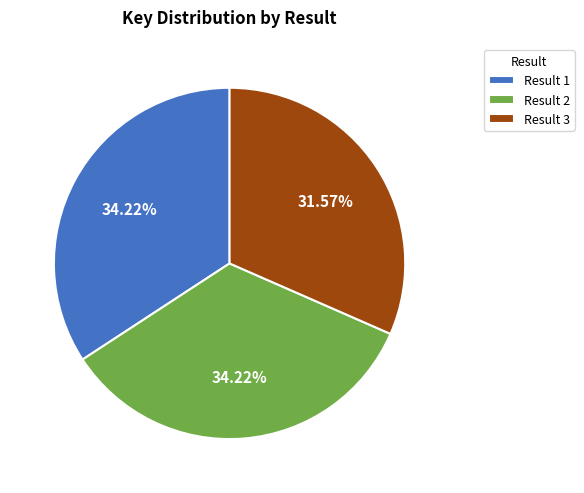

How many segments does this pie chart have?

3